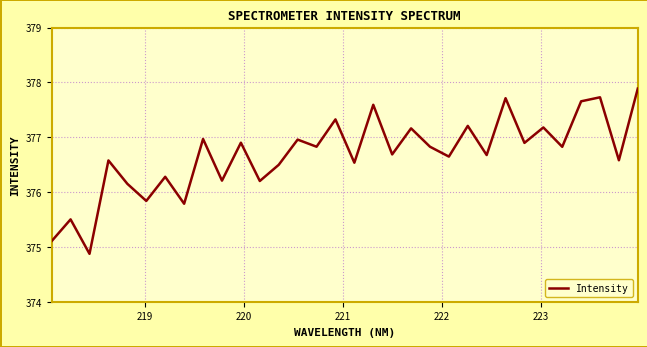

What is the difference between the maximum and minimum values?

3.0